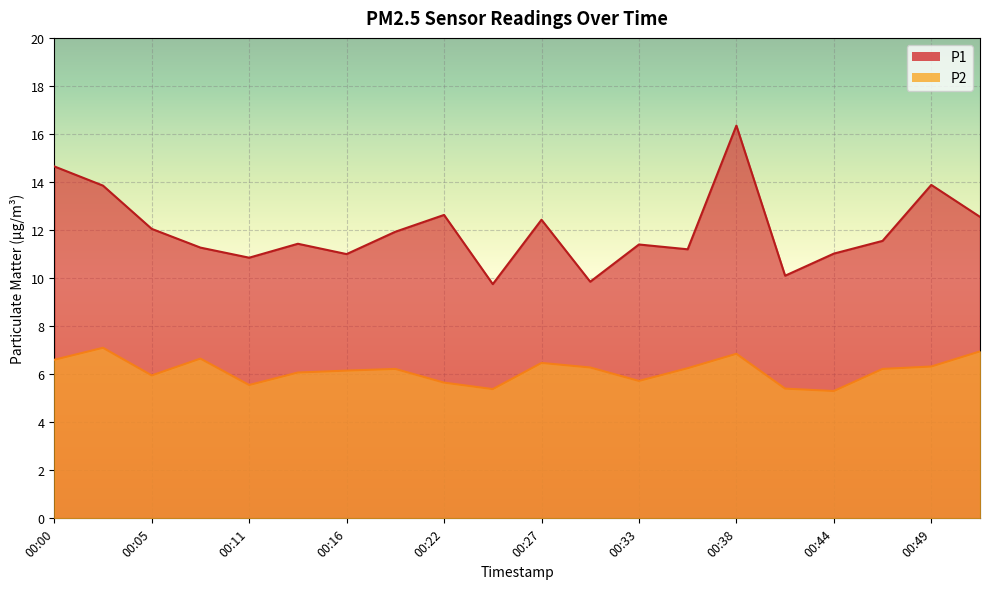

What is the minimum value shown in the chart?

5.3